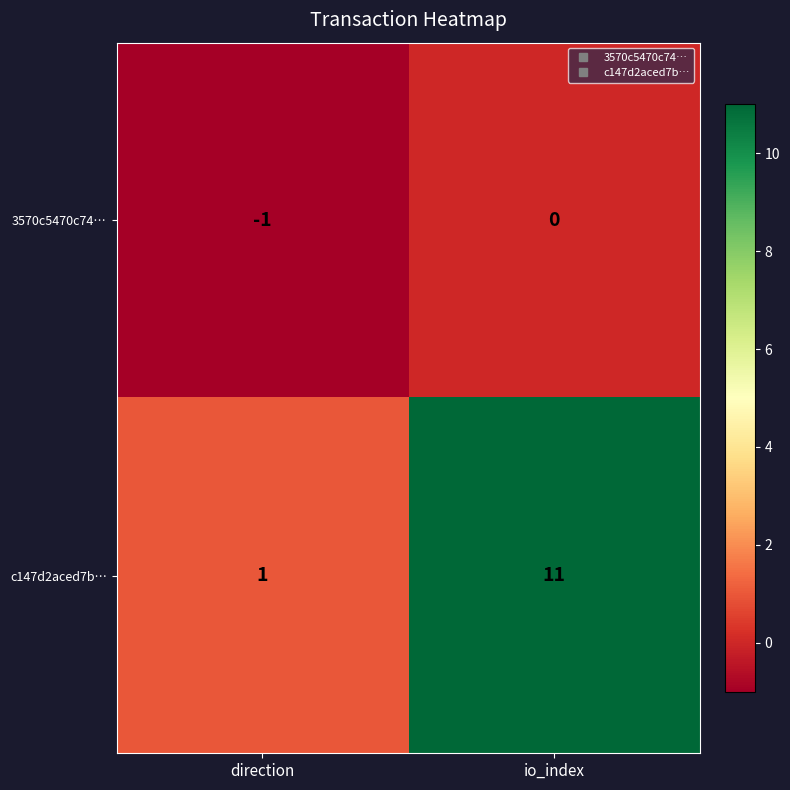

At which category is the sum across all series the highest?

io_index